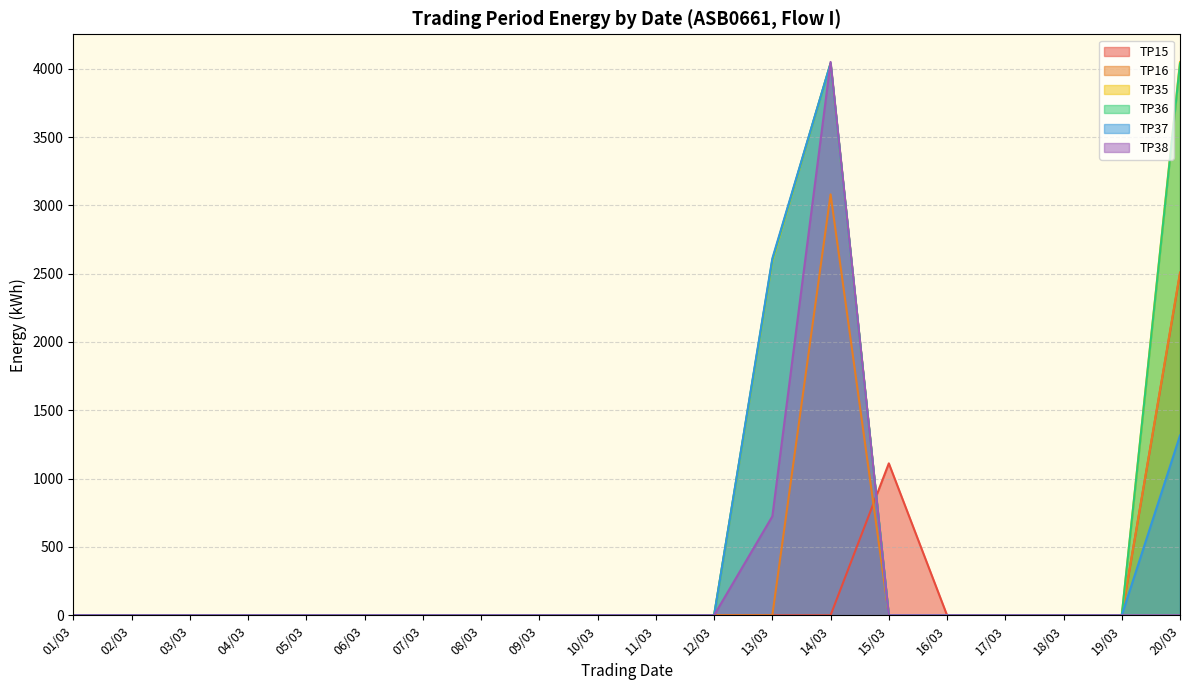

At which category is the sum across all series the highest?

14/03